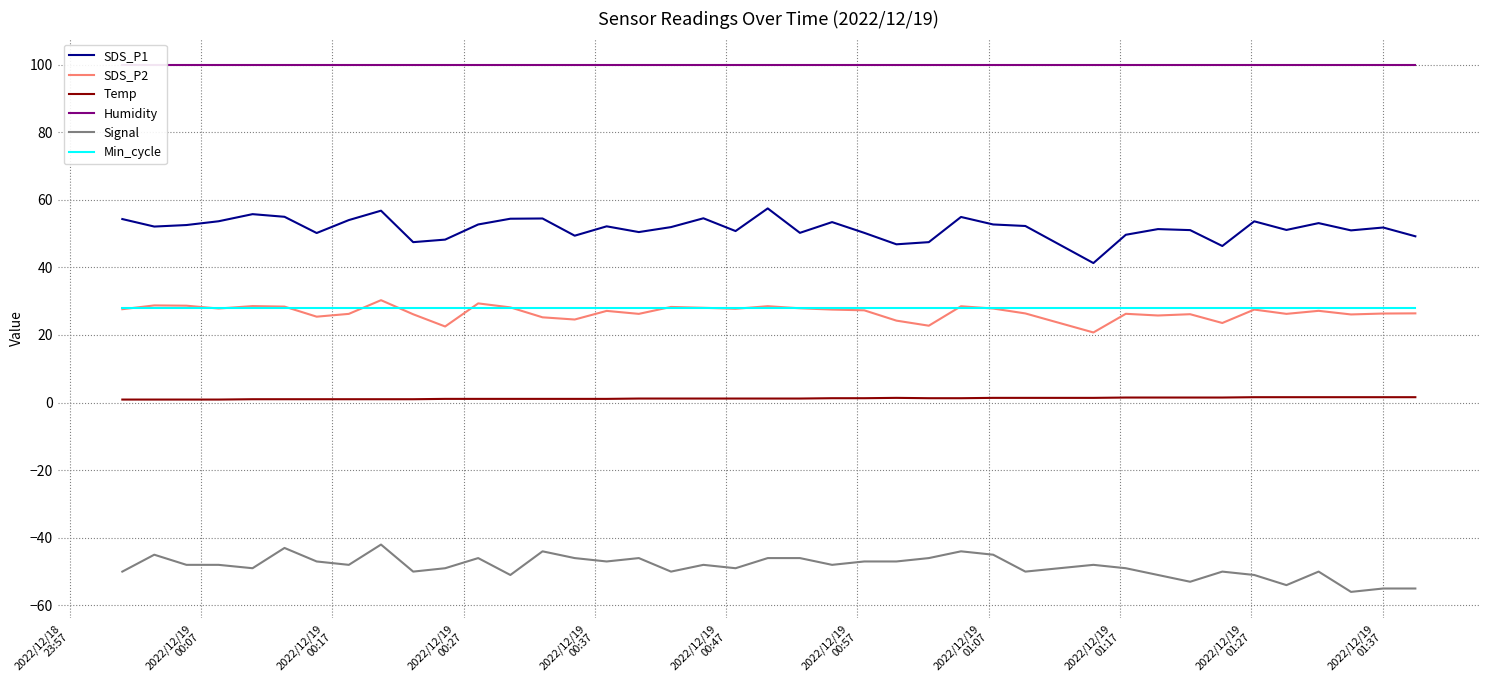

How many lines are shown in the chart?

6